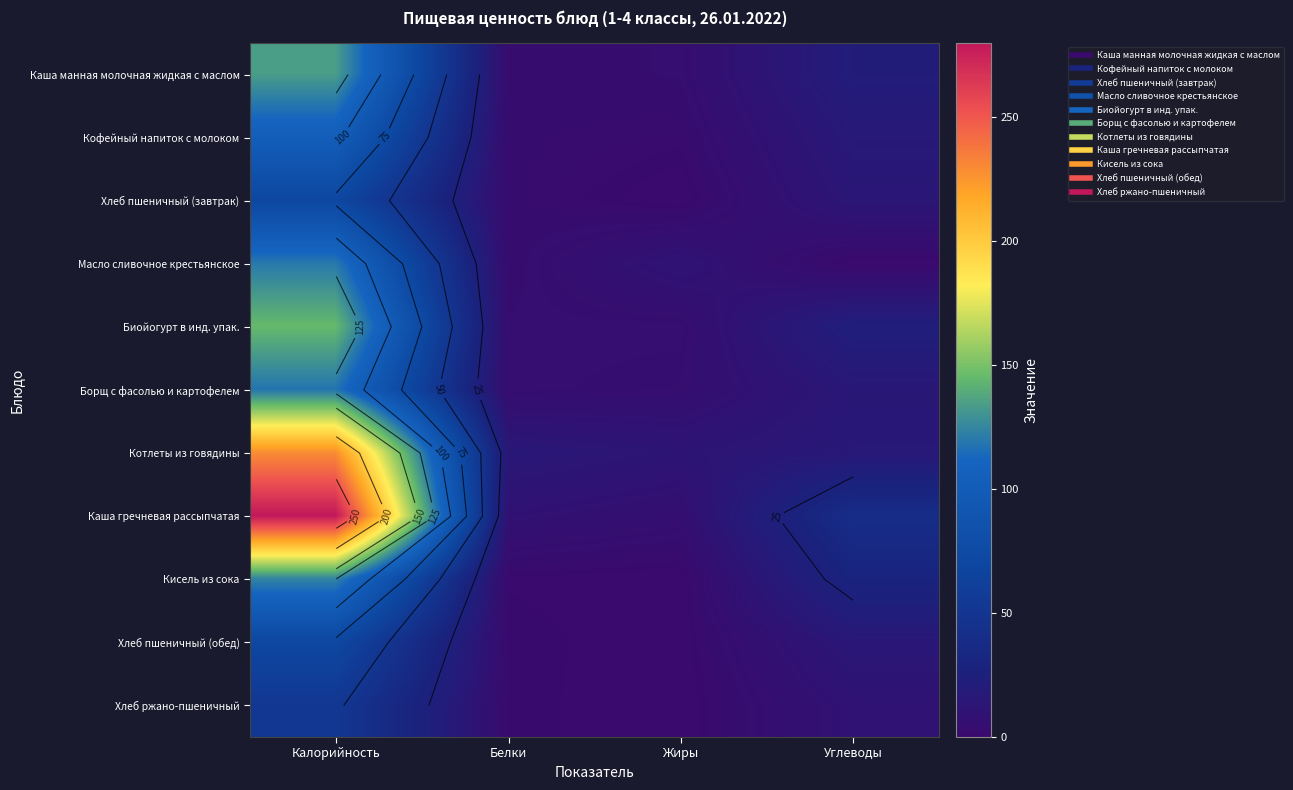

At which label does Каша манная молочная жидкая с маслом reach its minimum?

Белки